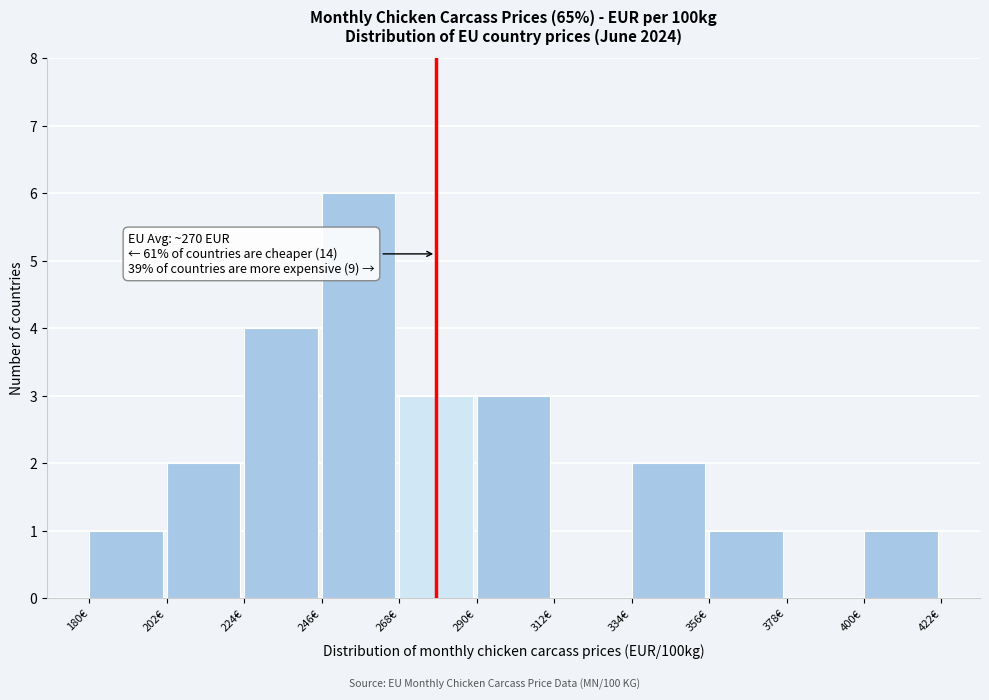

Which range on the x-axis has the tallest bar?

246 to 268